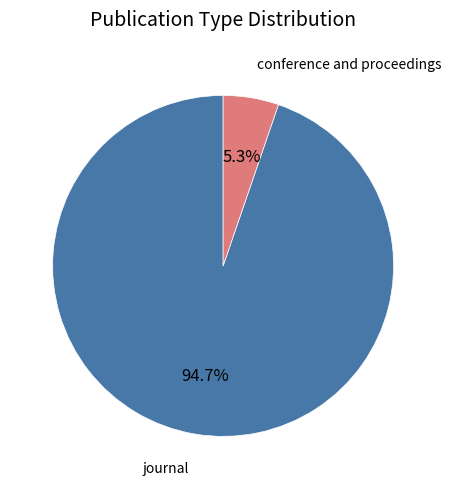

To the nearest percent, what is the average slice percentage?

50%